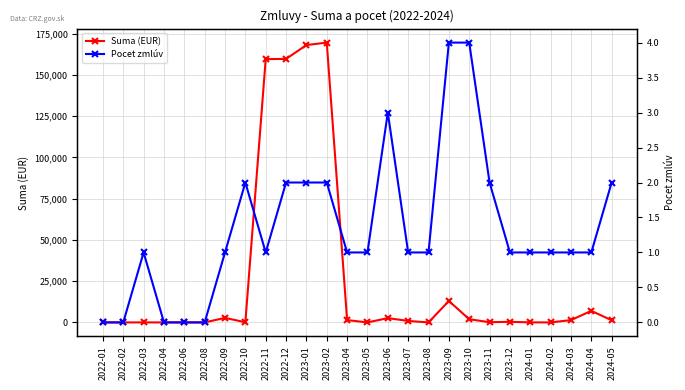

Where is Suma (EUR) nearest to the value 84802?

2023-09